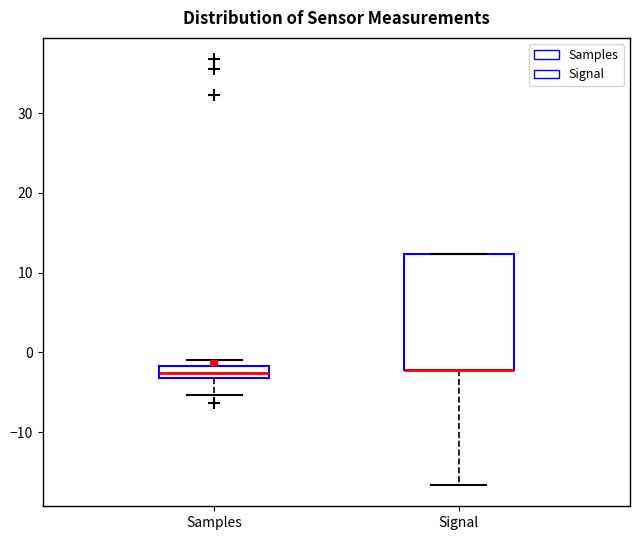

Where does the lower whisker of the box for Samples end on the y-axis? The values are not printed on the chart, so give them approximately, as read against the axis.

-5